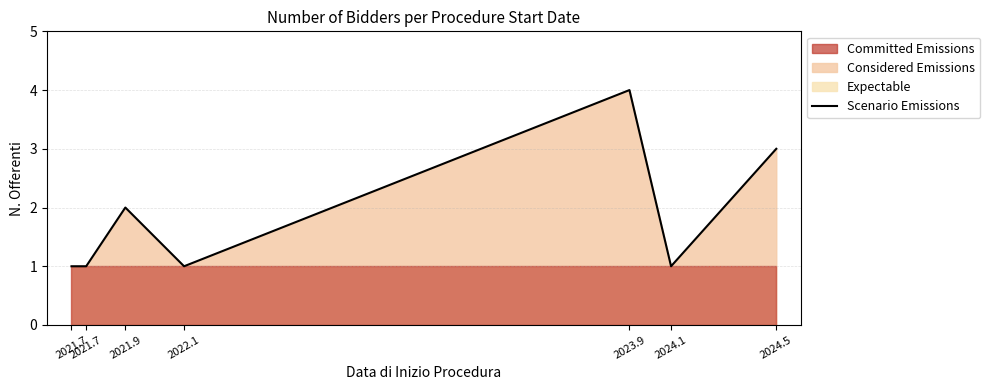

Rank the categories by value from highest to lowest.

2023.9, 2024.5, 2021.9, 2021.7, 2021.7, 2022.1, 2024.1